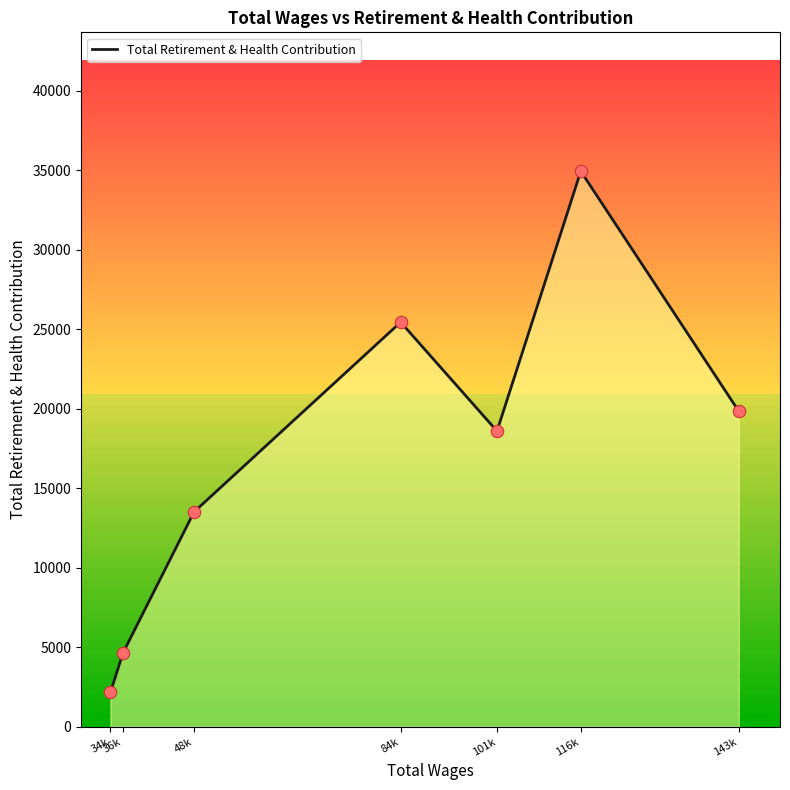

Between 143k and 84k, which is larger?

84k